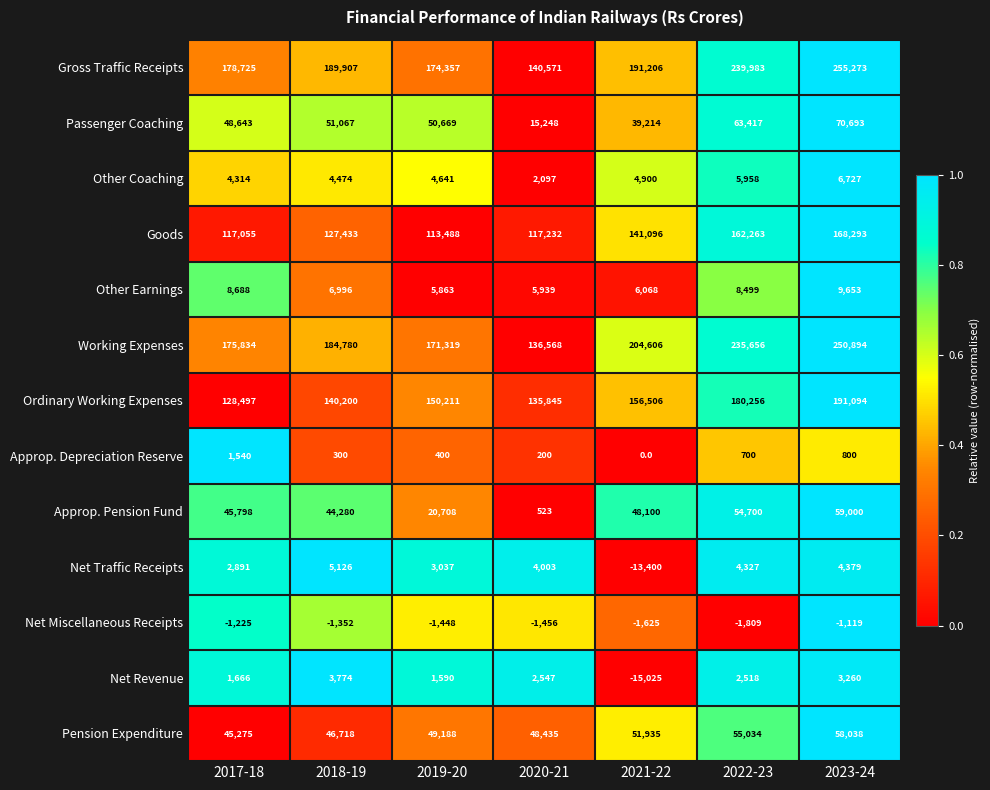

Is the value of Other Coaching at 2020-21 greater than the value of Approp. Depreciation Reserve at 2022-23?

Yes